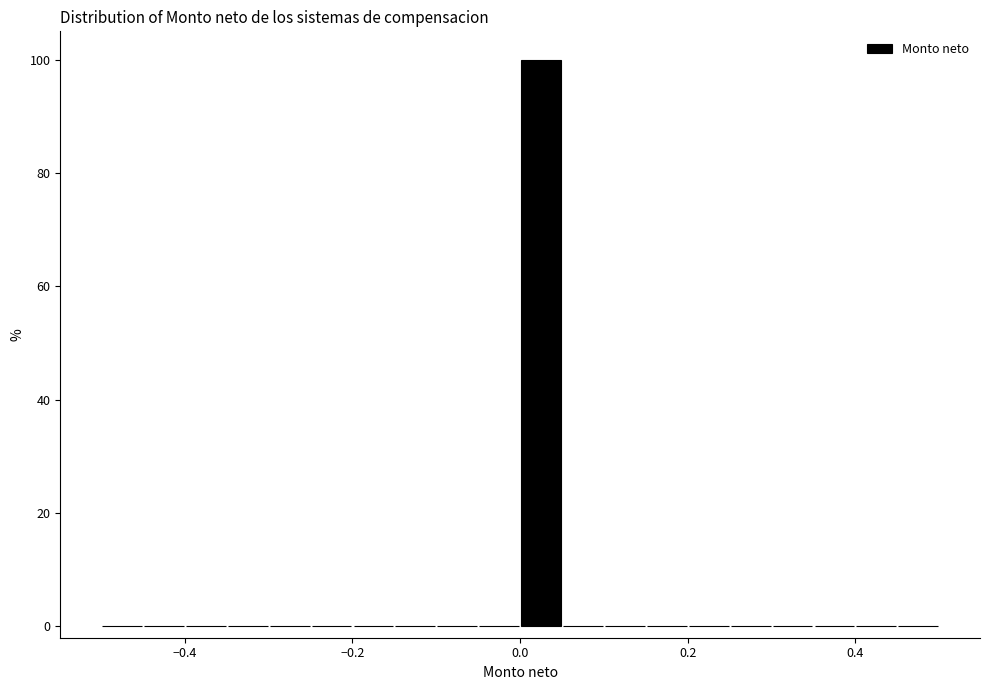

Read against the x-axis, roughly where is the centre of the tallest bar?

0.02